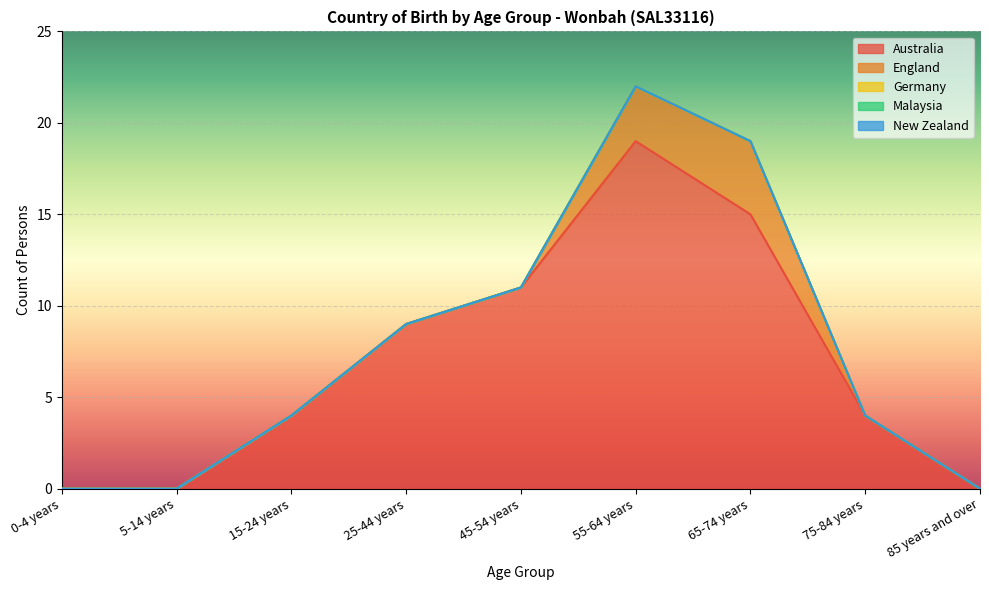

Where is England nearest to the value 2?

55-64 years